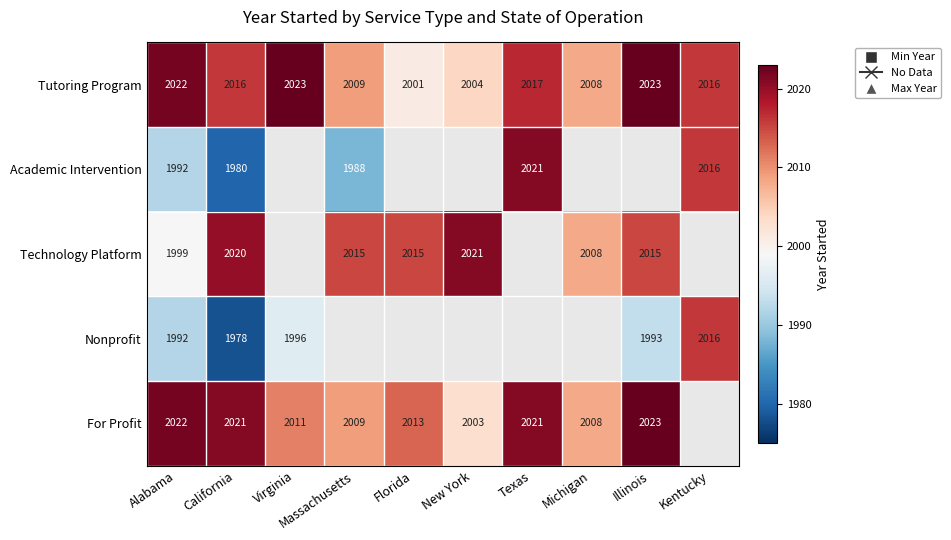

What is the average value of the Tutoring Program series?

2014